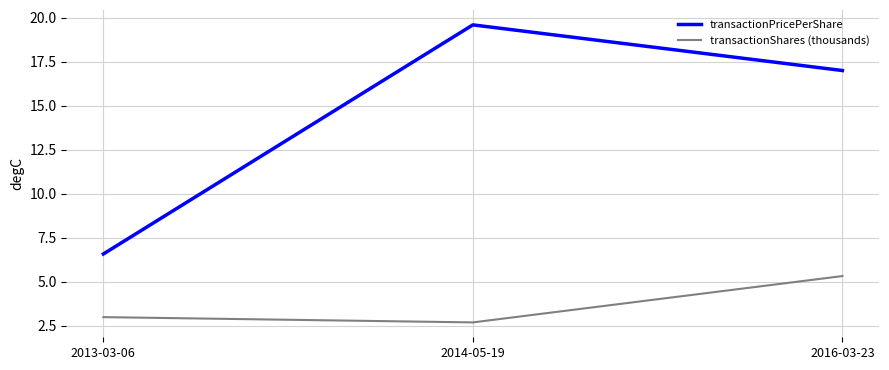

What is the difference between the maximum and minimum values in the transactionPricePerShare series?

13.0